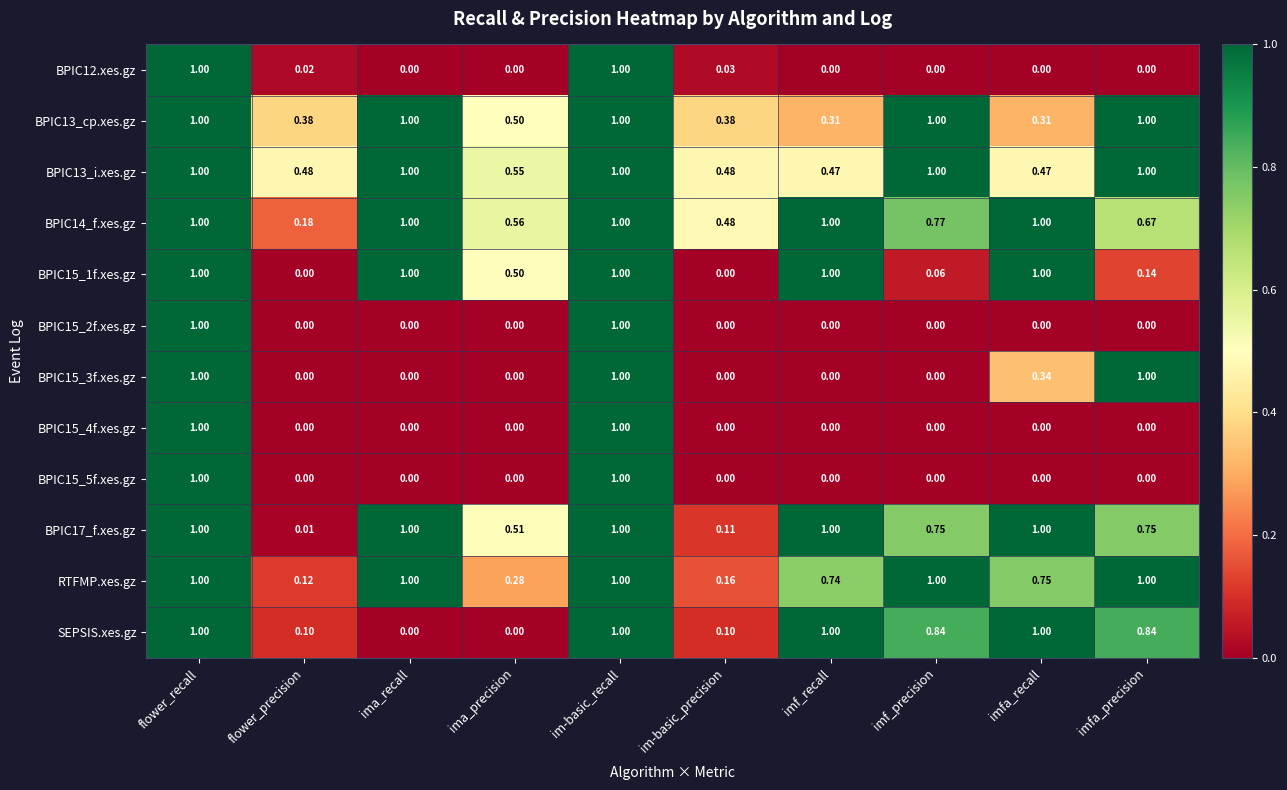

Is the value of BPIC17_f.xes.gz at imf_precision greater than the value of BPIC14_f.xes.gz at im-basic_precision?

Yes